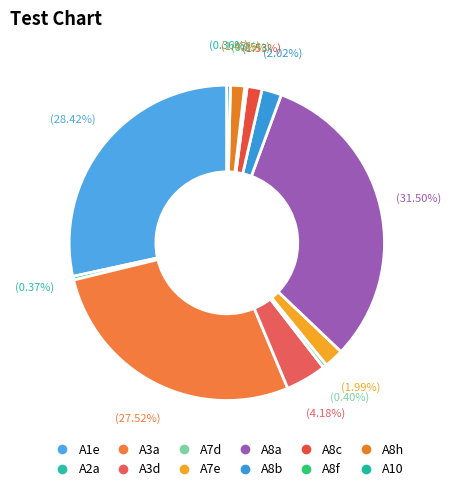

The A10 slice represents 0% of the pie. True or false?

True